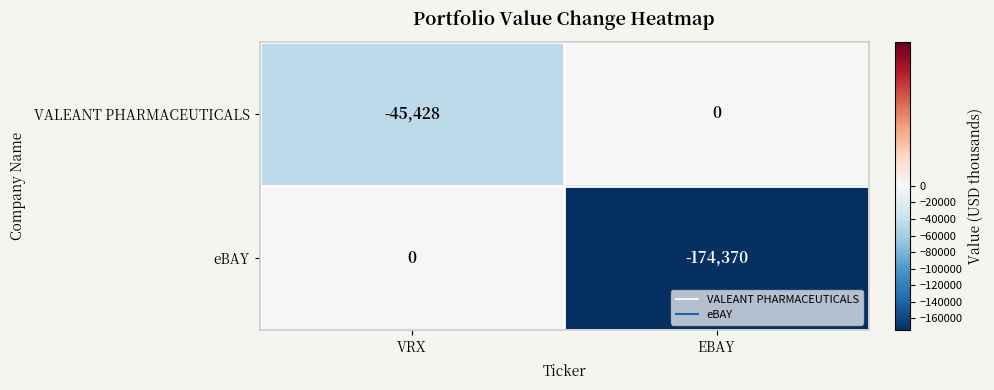

What is the sum of the VALEANT PHARMACEUTICALS values at EBAY and VRX?

-45428